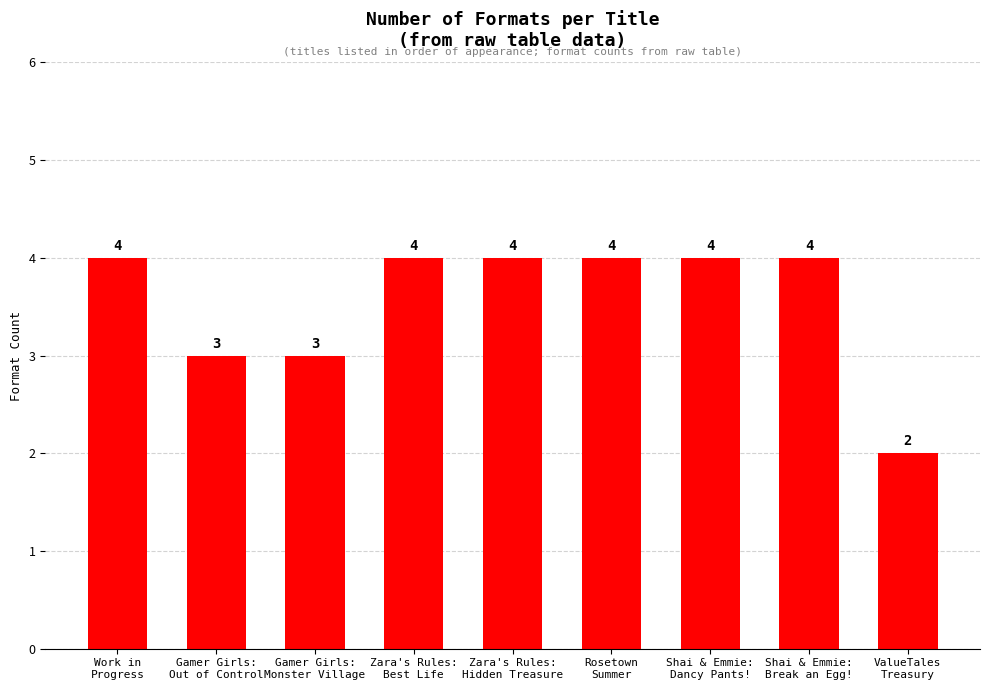

What is the average value?

4